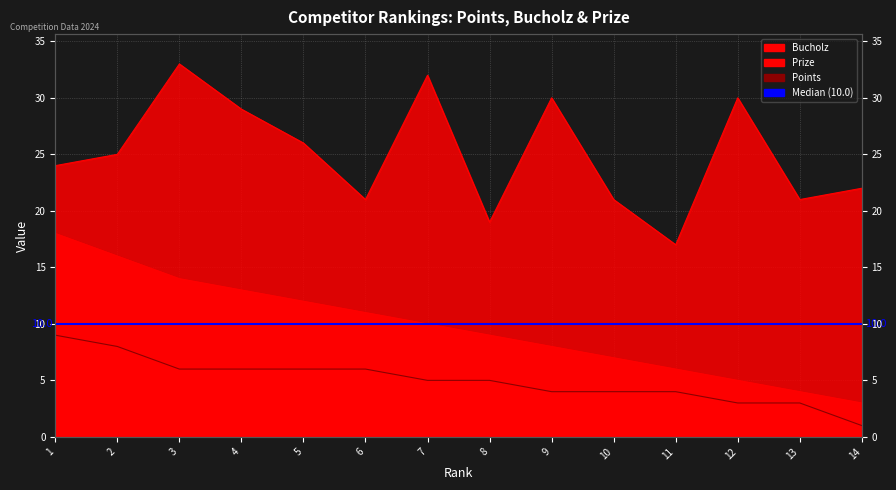

Count the number of data series in this chart.

3